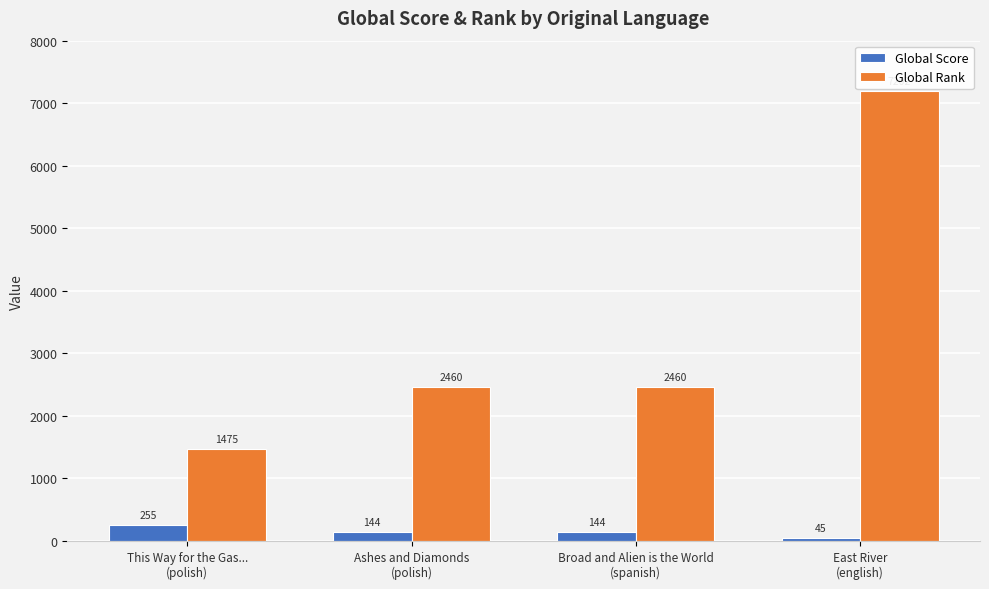

Reading right to left, what are all the values shown in this chart?

Global Score: 45	144	144	255
Global Rank: 7202	2460	2460	1475